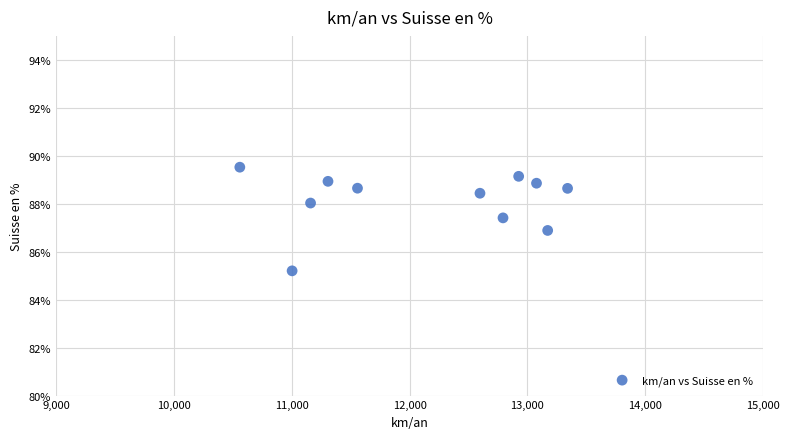

What is the average X value?

12135.7